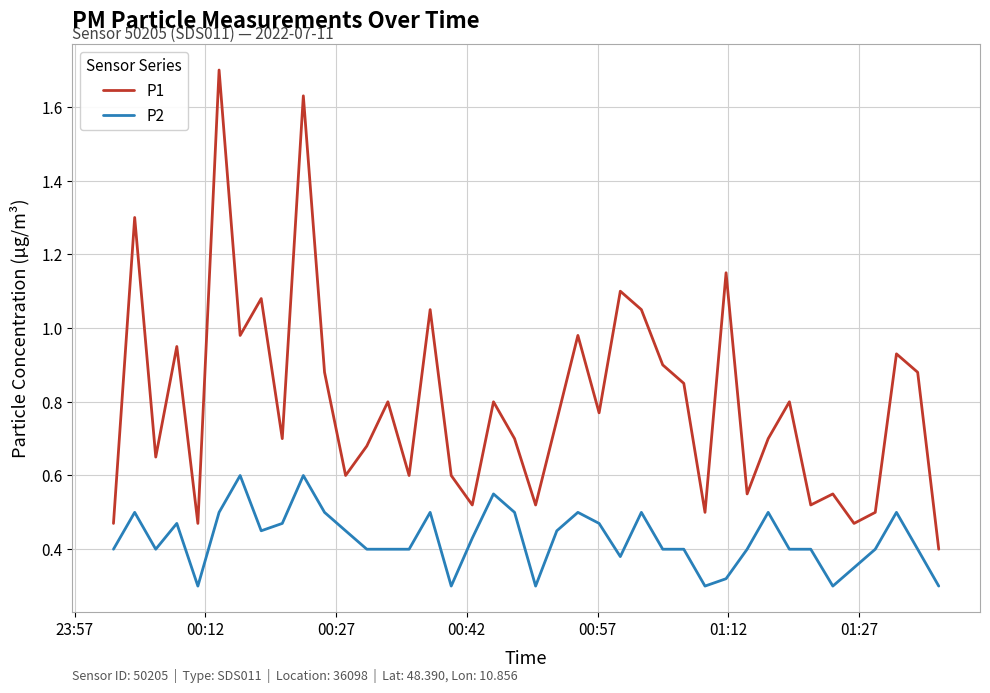

Which series has the widest spread of values?

P1